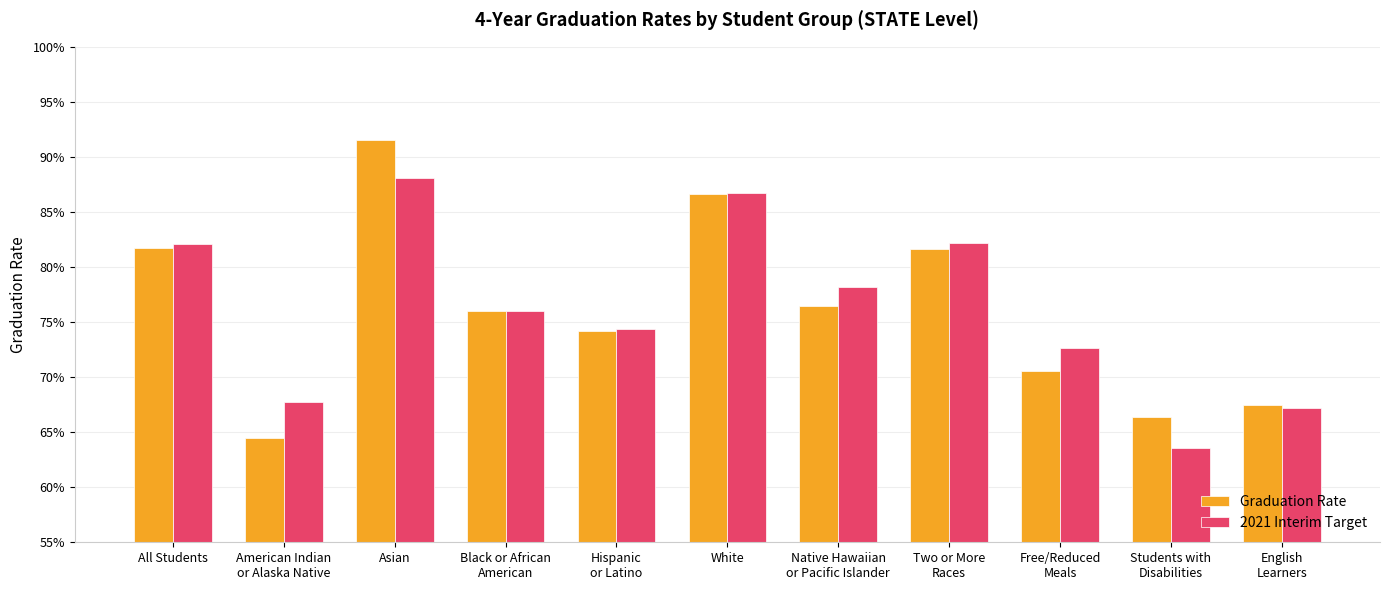

Reading left to right, transcribe all the data shown in this chart.

Graduation Rate: 0.8	0.6	0.9	0.8	0.7	0.9	0.8	0.8	0.7	0.7	0.7
2021 Interim Target: 0.8	0.7	0.9	0.8	0.7	0.9	0.8	0.8	0.7	0.6	0.7